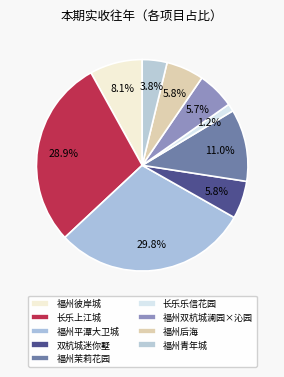

Which slice is the smallest?

长乐乐信花园